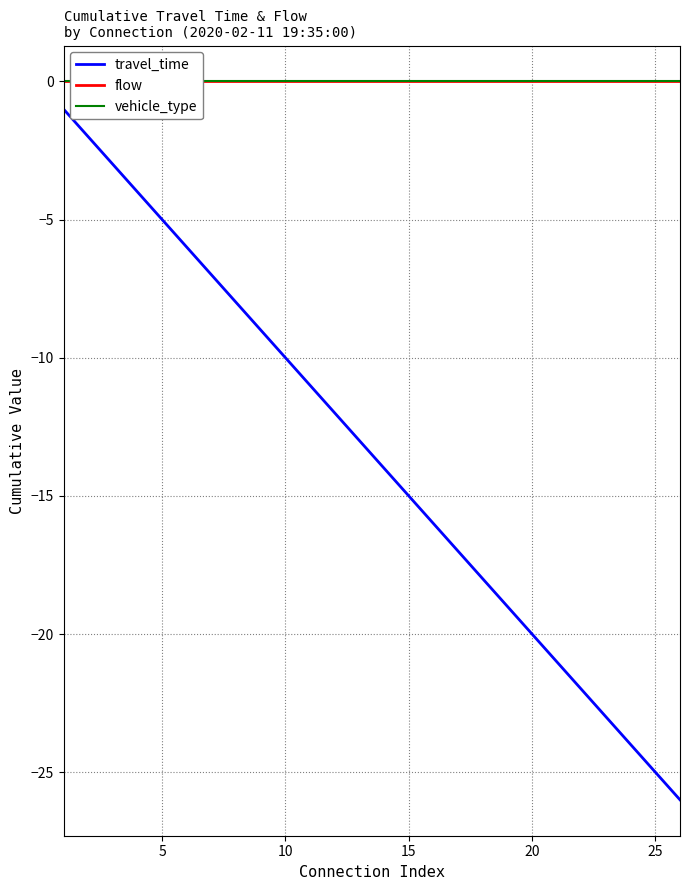

What is the lowest value of the travel_time series?

-26